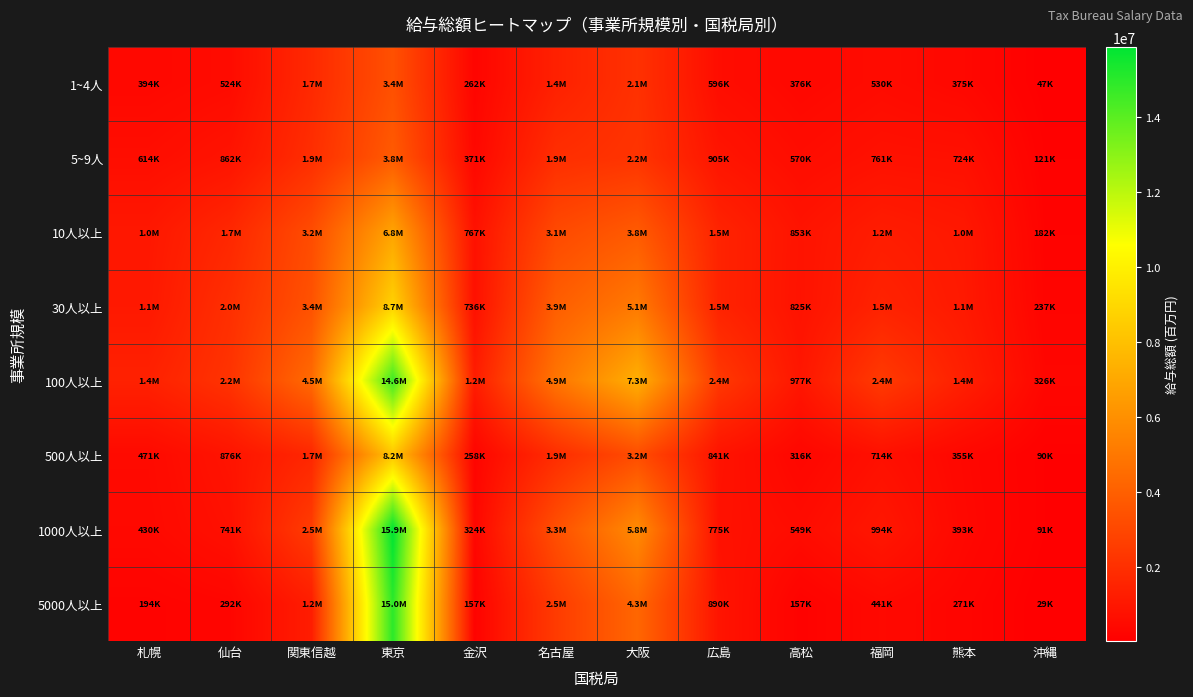

What is the greatest value displayed?

15878390